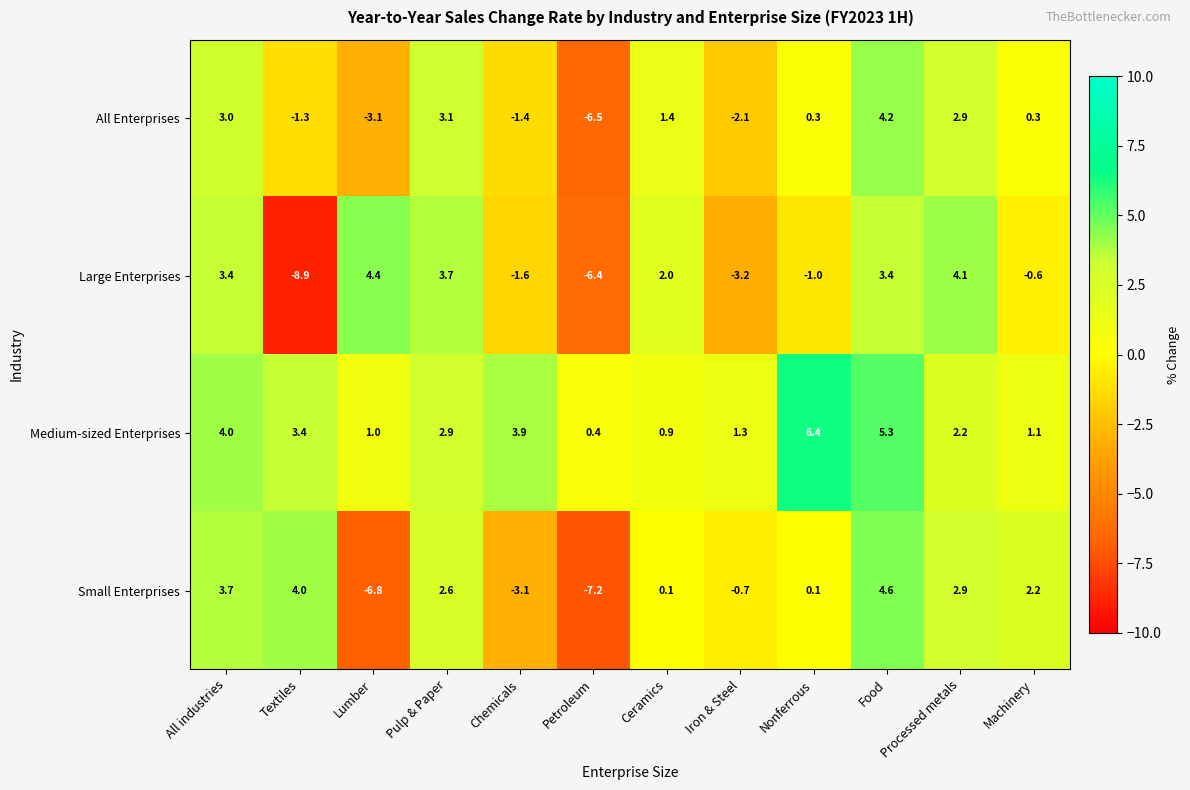

At which label does Small Enterprises first exceed 2?

All industries